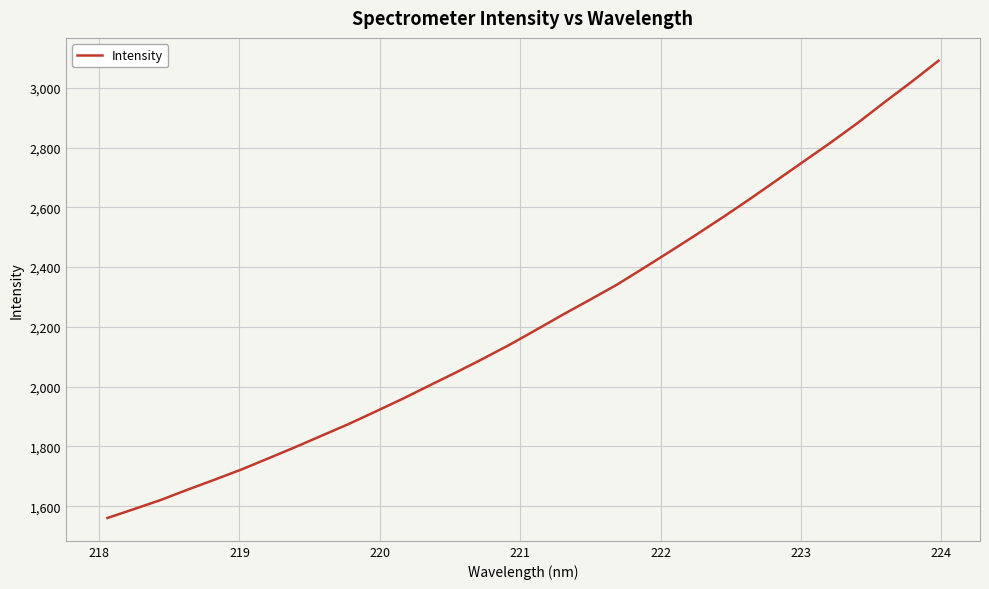

What is the smallest value displayed?

1560.4